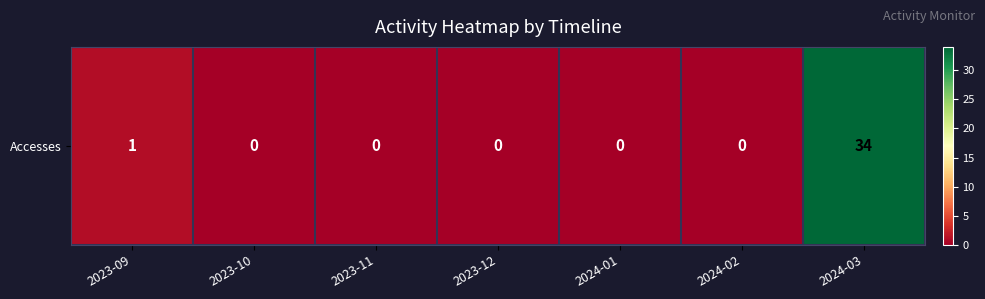

What is the maximum value shown in the chart?

34